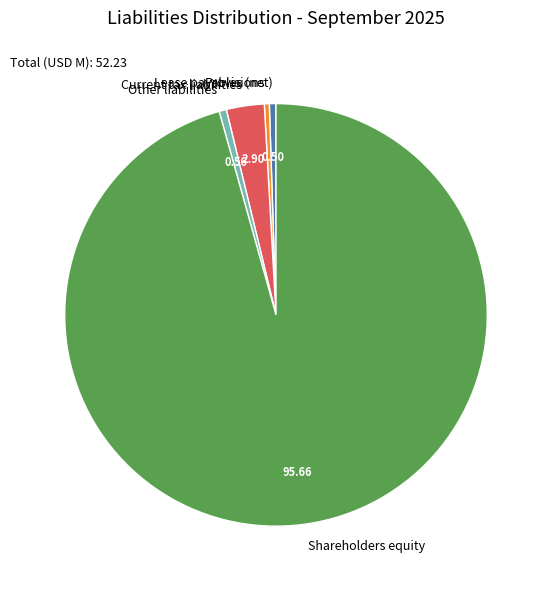

What is the largest slice in the pie chart?

Shareholders equity